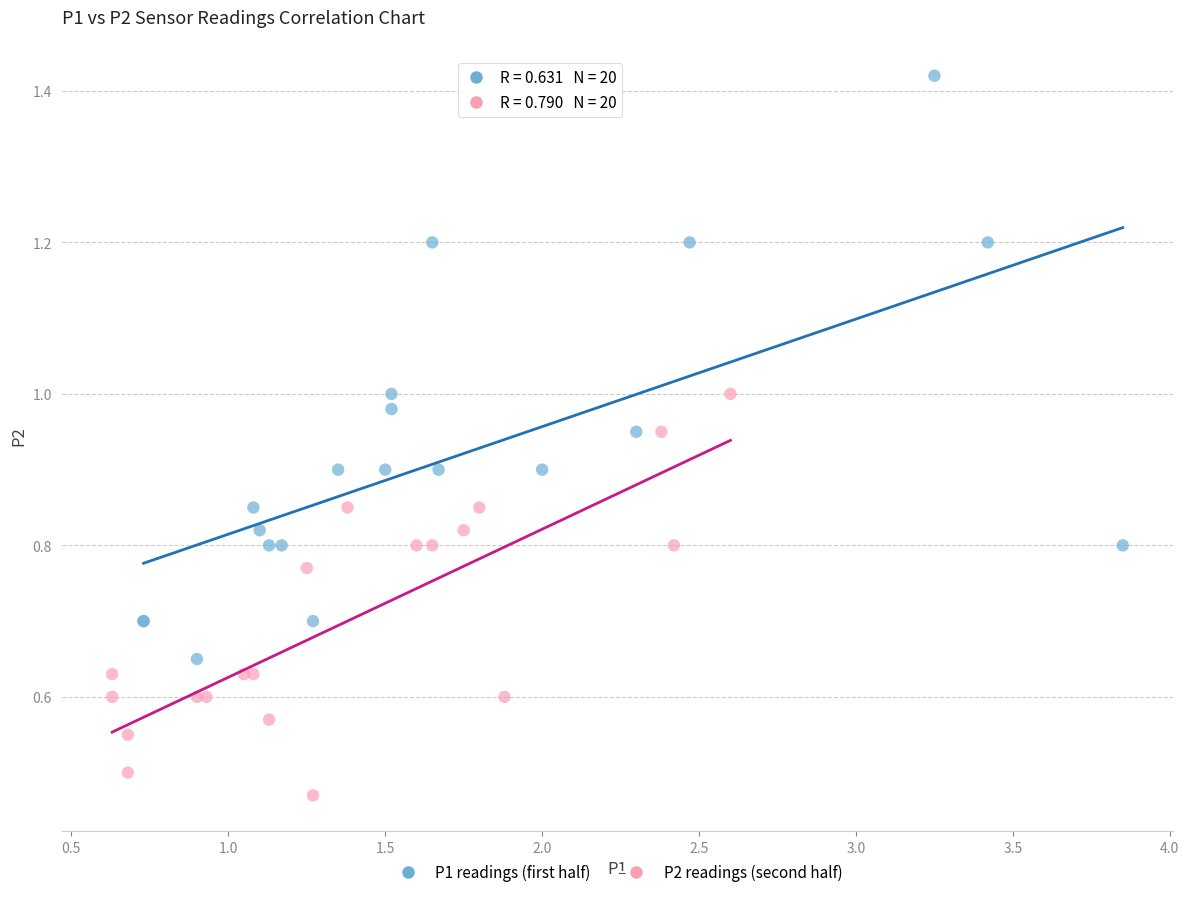

Which series has the largest Y range (max minus min)?

P1 readings (first half)